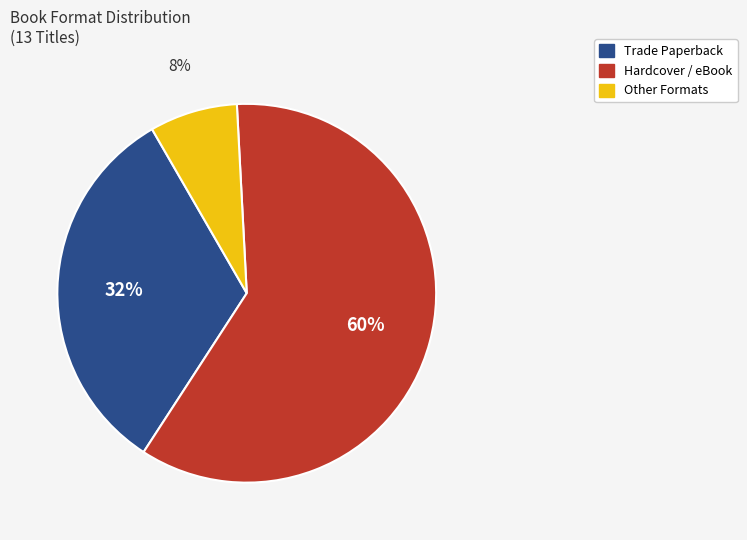

To the nearest percent, what is the average slice percentage?

33%